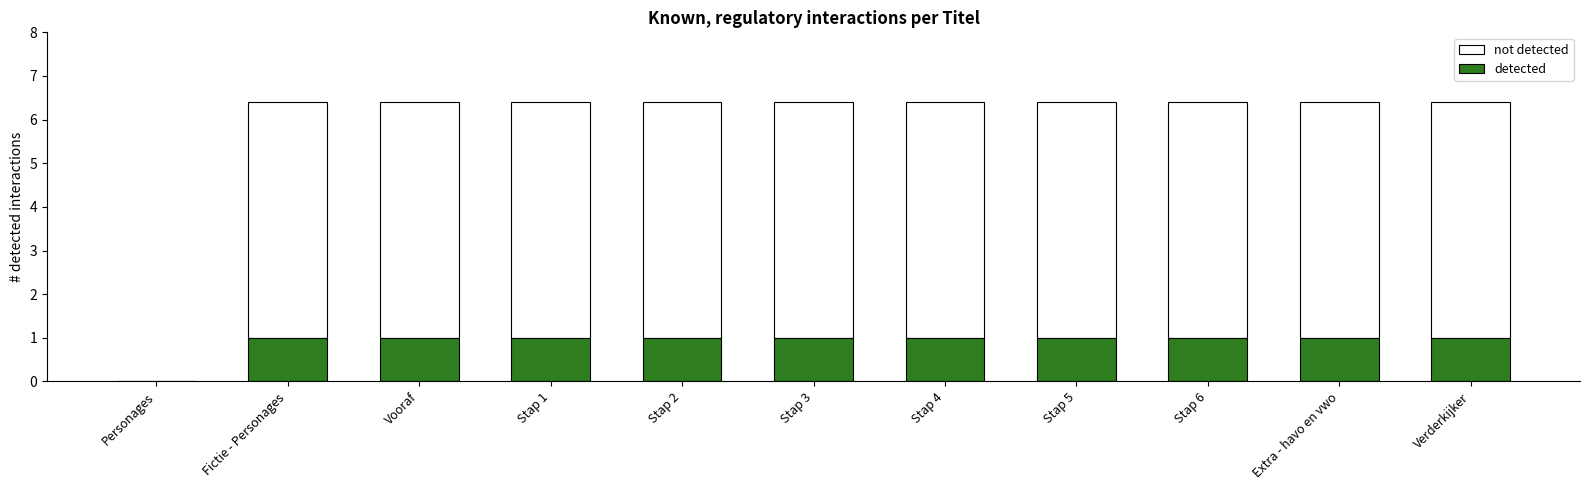

How many values in detected are above zero?

10